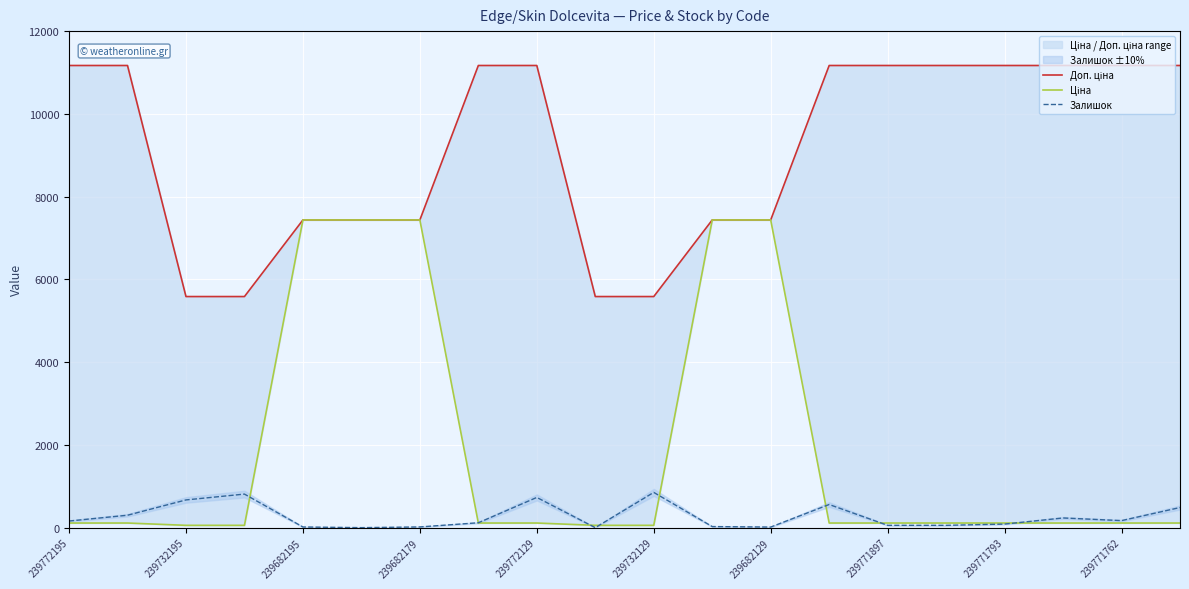

What is the highest value of the Залишок series?

852